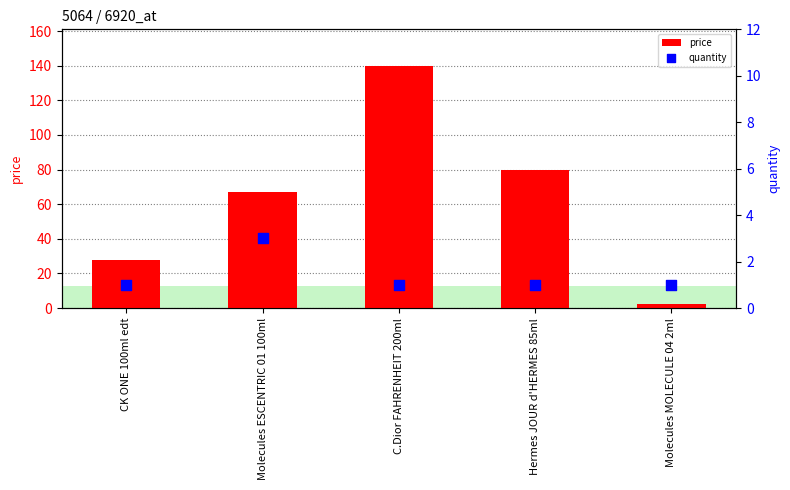

At which category is the sum across all series the highest?

C.Dior FAHRENHEIT 200ml